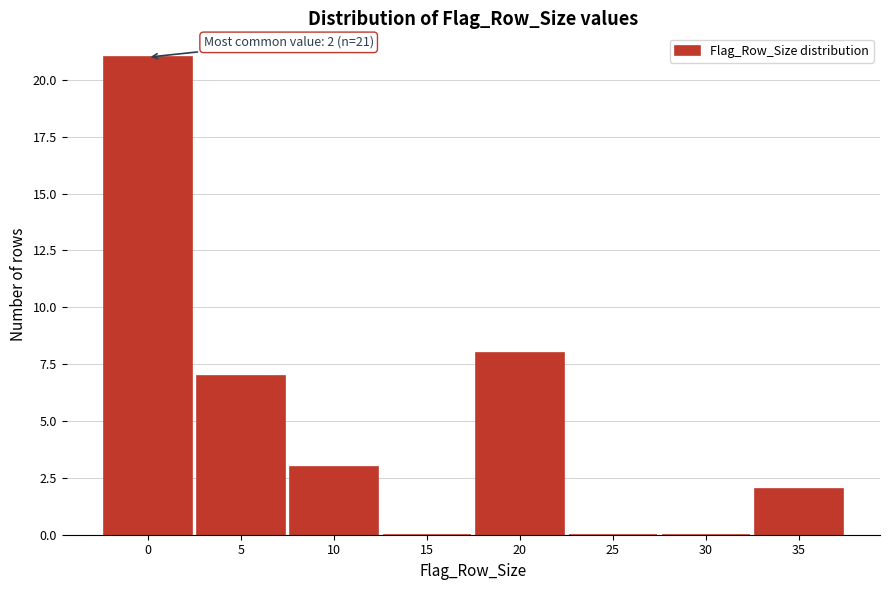

Reading left to right, transcribe all the data shown in this chart.

0=21	5=7	10=3	15=0	20=8	25=0	30=0	35=2